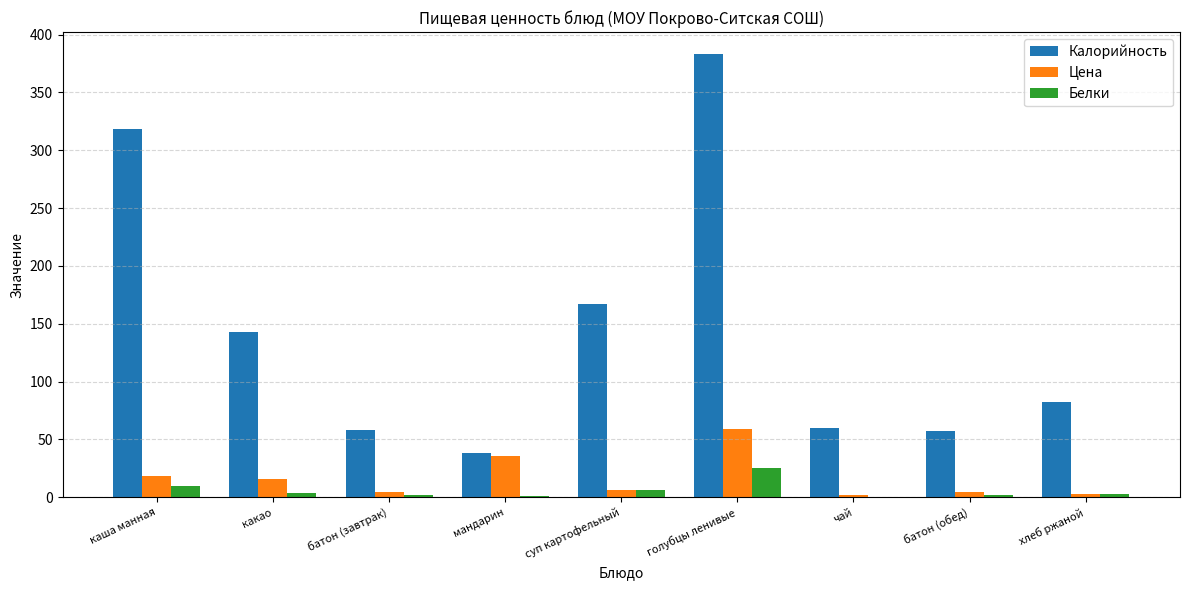

What are all the series names shown in the legend?

Калорийность, Цена, Белки